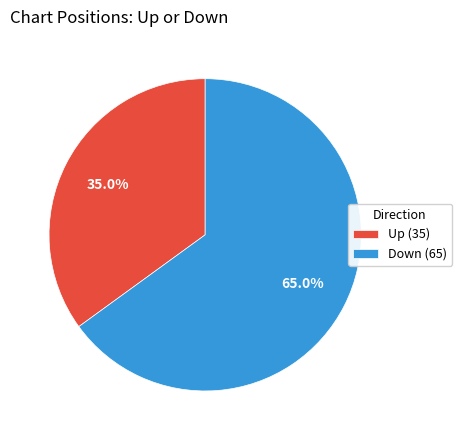

Is there any slice that represents more than half of the pie?

Yes